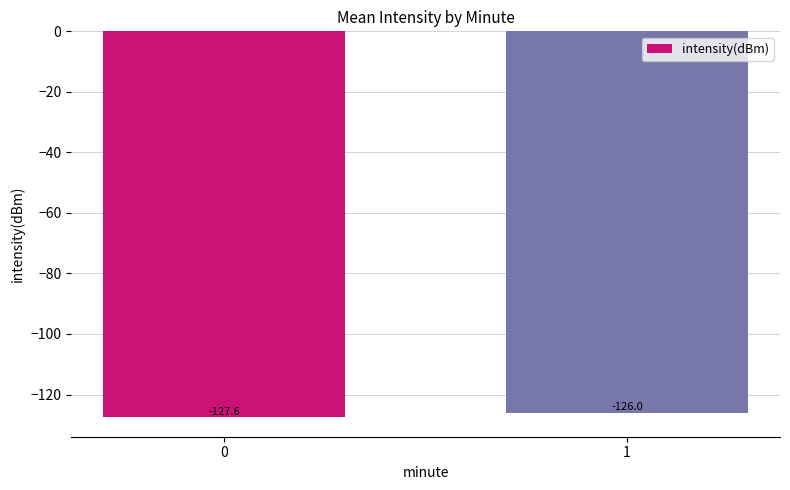

Reading right to left, what are all the values shown in this chart?

1=-126.0	0=-127.6